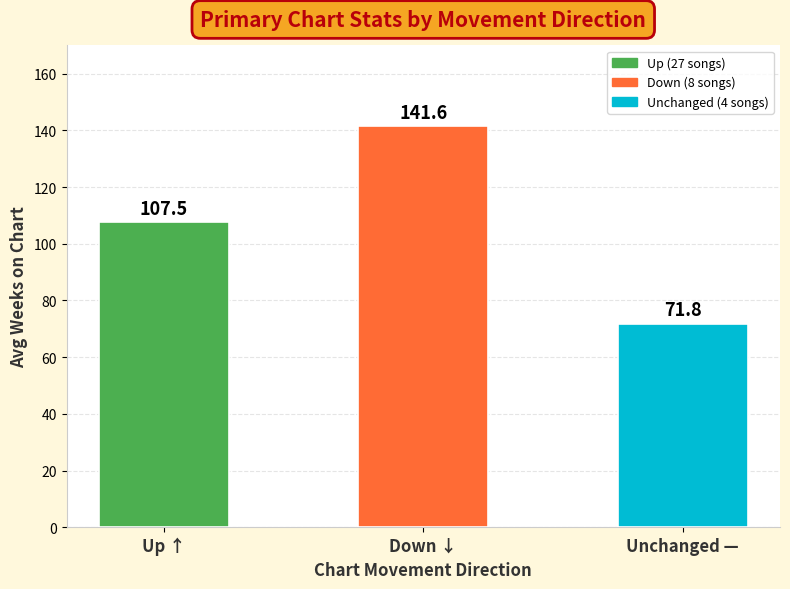

What is the average value?

107.0